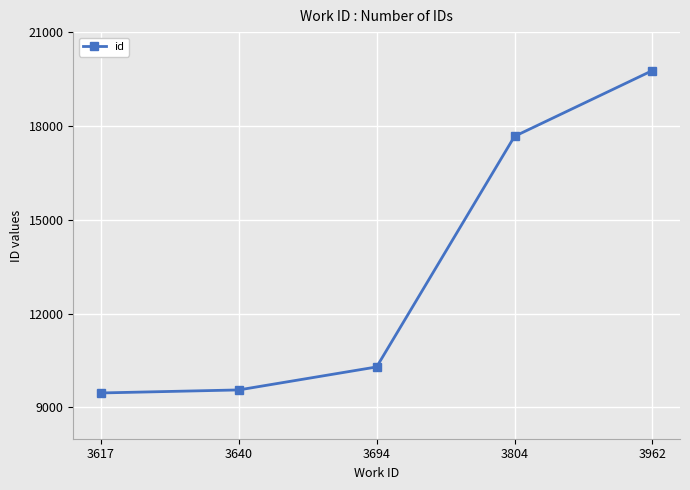

The value at 3962 is 4964. True or false?

False